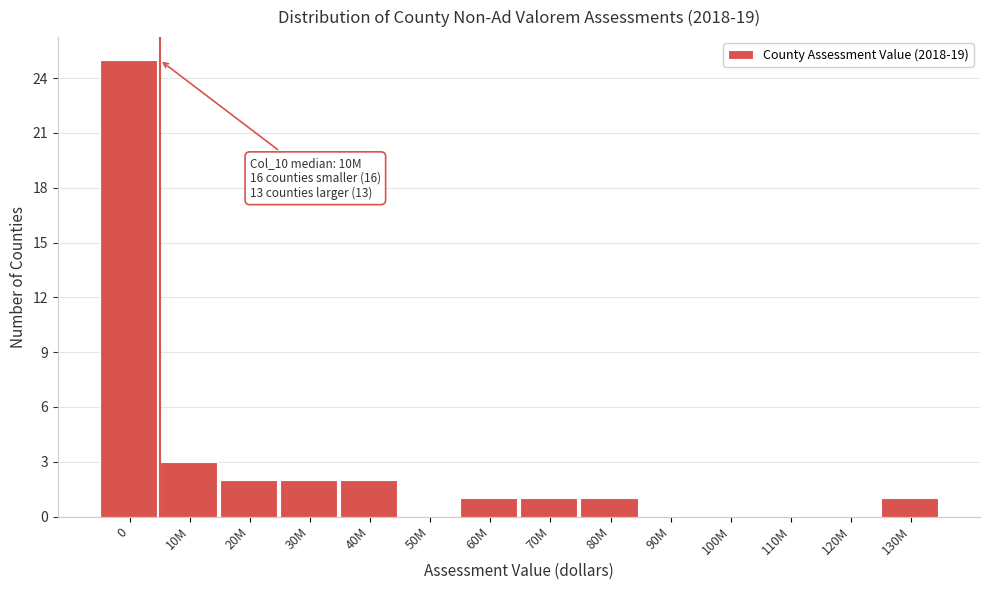

Reading left to right, transcribe all the data shown in this chart.

0=25	10M=3	20M=2	30M=2	40M=2	50M=0	60M=1	70M=1	80M=1	90M=0	100M=0	110M=0	120M=0	130M=1